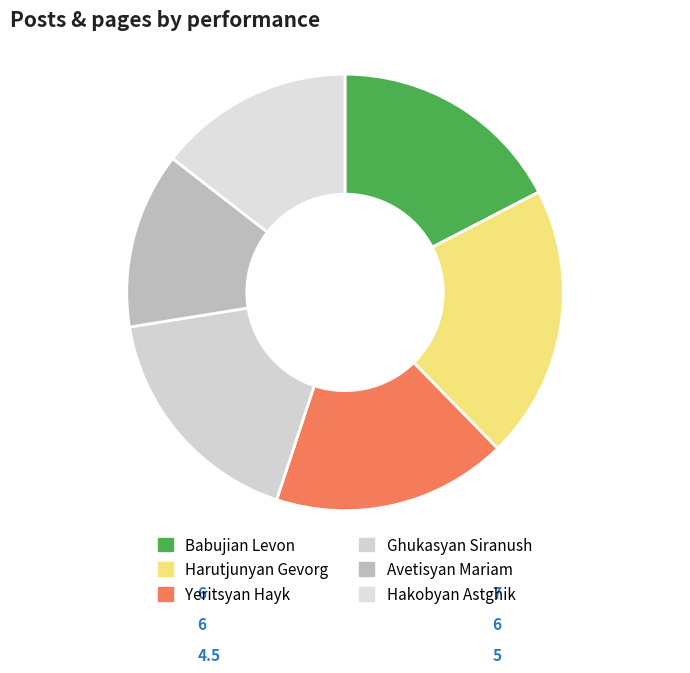

Count the number of slices in the pie.

6